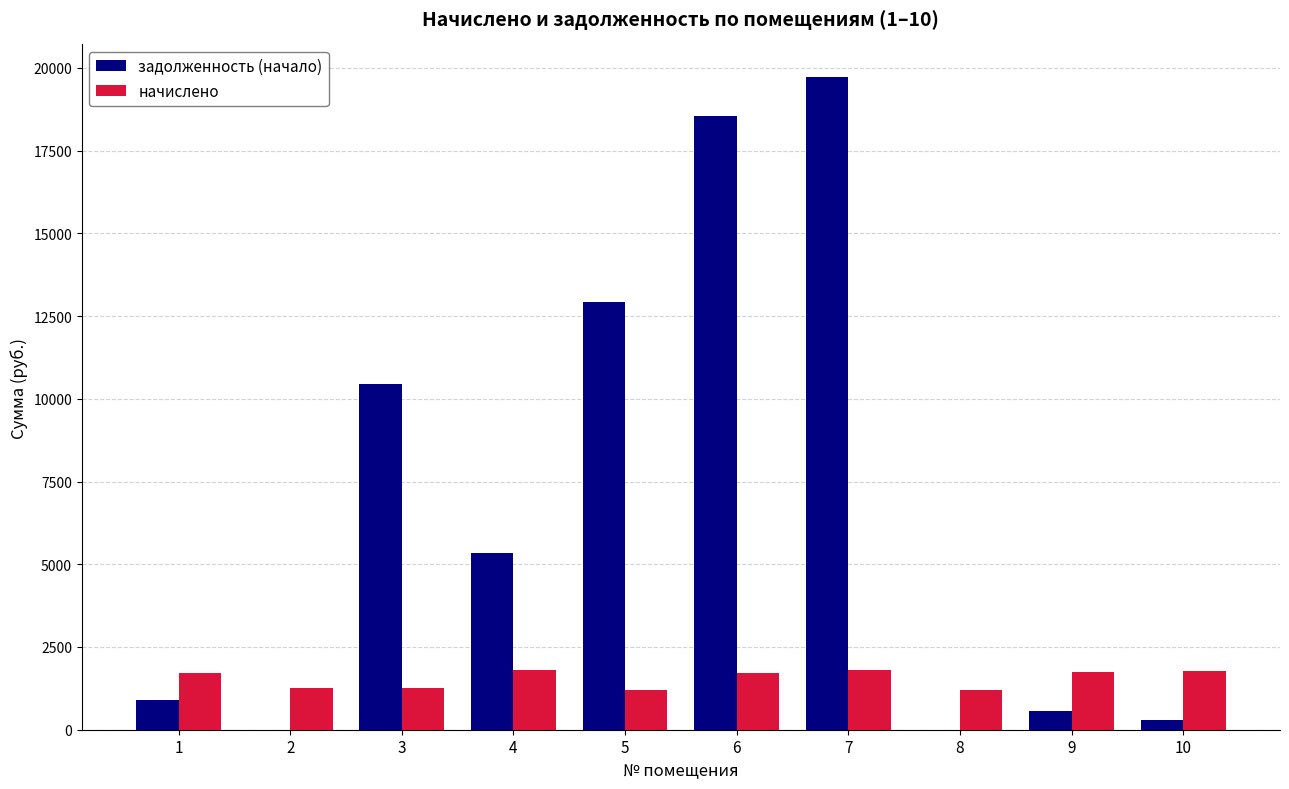

Between 1 and 7, which series saw the biggest shift?

задолженность (начало)